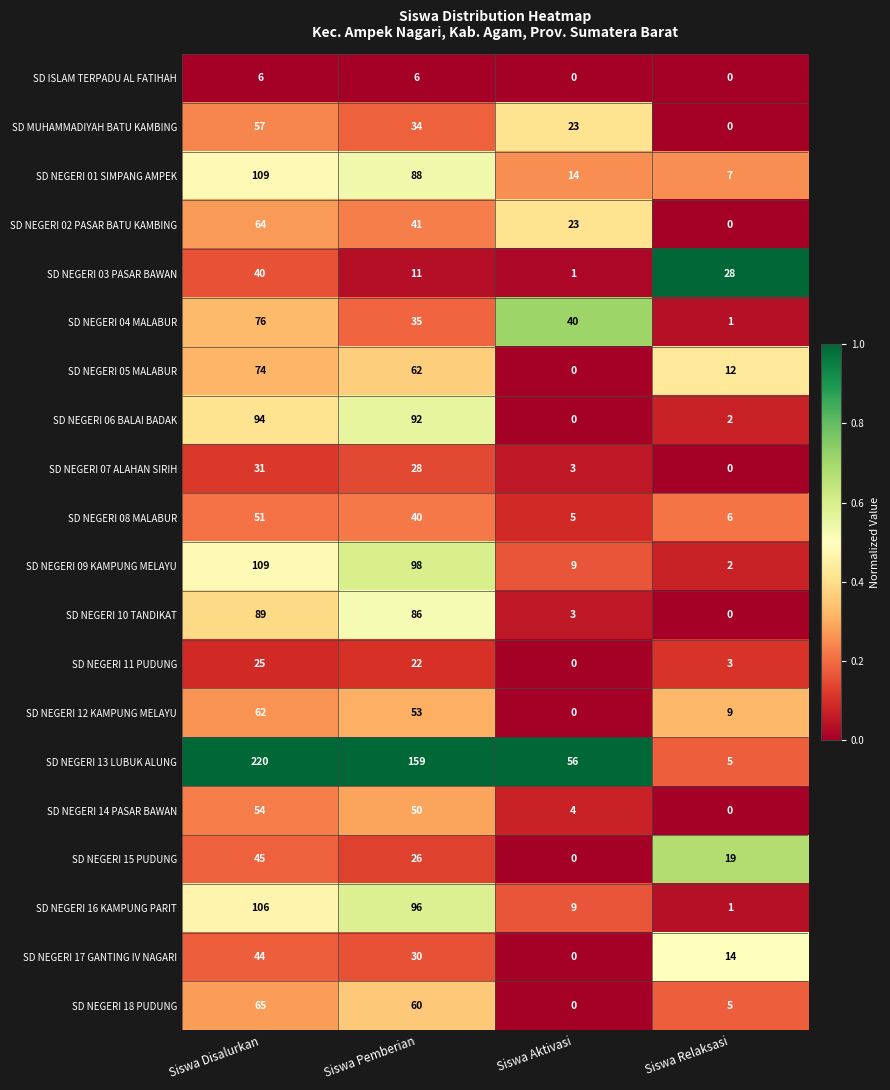

At Siswa Pemberian, list the series in order from smallest to largest.

SD ISLAM TERPADU AL FATIHAH, SD NEGERI 03 PASAR BAWAN, SD NEGERI 11 PUDUNG, SD NEGERI 15 PUDUNG, SD NEGERI 07 ALAHAN SIRIH, SD NEGERI 17 GANTING IV NAGARI, SD MUHAMMADIYAH BATU KAMBING, SD NEGERI 04 MALABUR, SD NEGERI 08 MALABUR, SD NEGERI 02 PASAR BATU KAMBING, SD NEGERI 14 PASAR BAWAN, SD NEGERI 12 KAMPUNG MELAYU, SD NEGERI 18 PUDUNG, SD NEGERI 05 MALABUR, SD NEGERI 10 TANDIKAT, SD NEGERI 01 SIMPANG AMPEK, SD NEGERI 06 BALAI BADAK, SD NEGERI 16 KAMPUNG PARIT, SD NEGERI 09 KAMPUNG MELAYU, SD NEGERI 13 LUBUK ALUNG